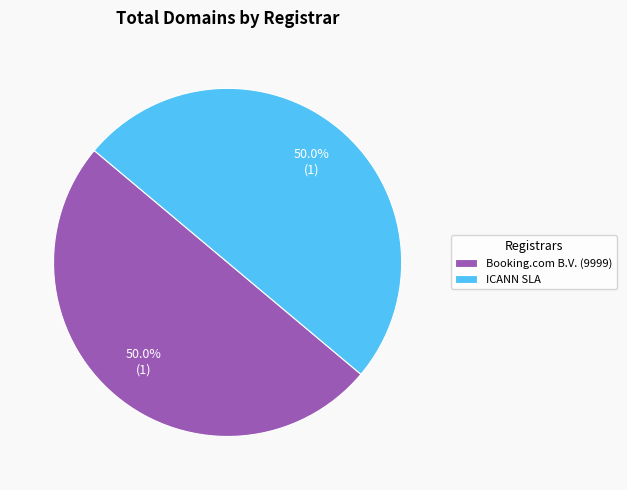

What is the ratio of the value at ICANN SLA to the value at Booking.com B.V. (9999)?

1.0